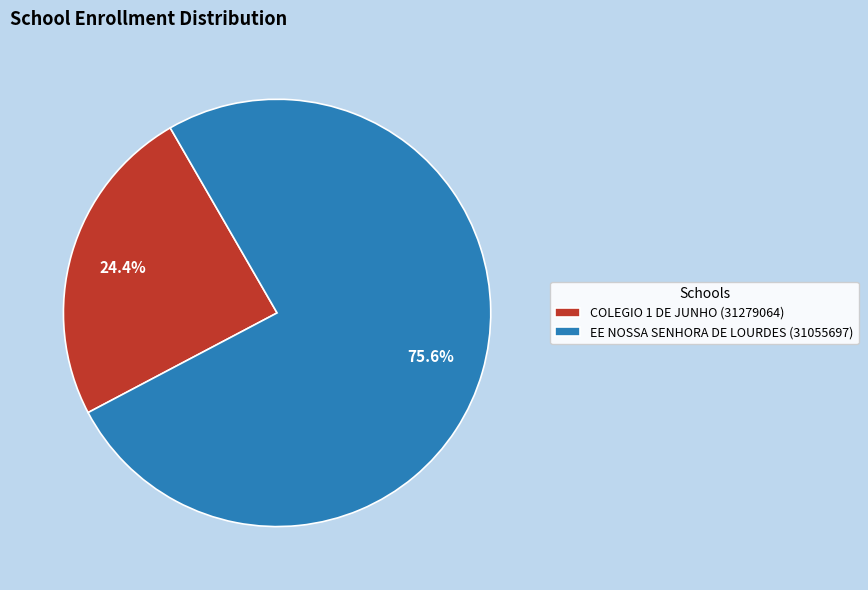

What percentage is NOT represented by COLEGIO 1 DE JUNHO (31279064)?

75.6%